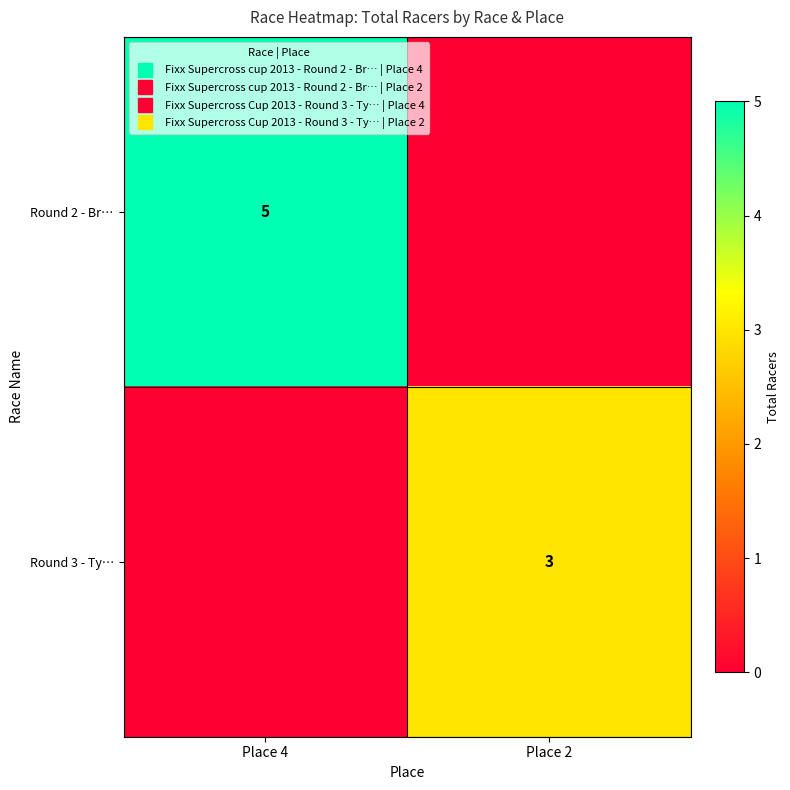

At which category does the chart reach its minimum across all series?

Place 2